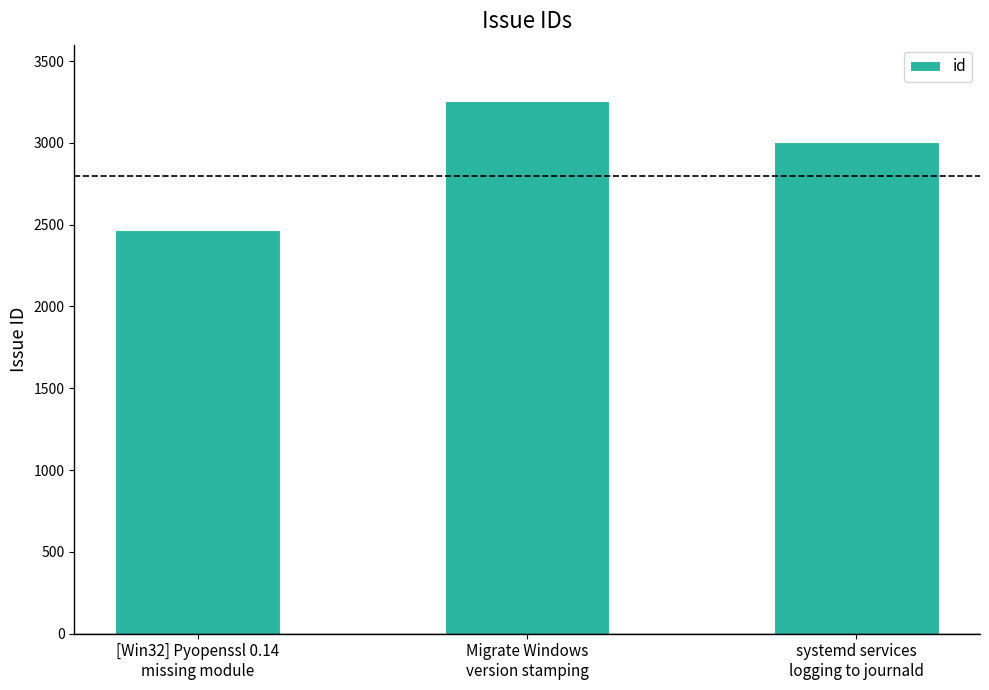

The chart shows a value of 4380 at Migrate Windows
version stamping. True or false?

False